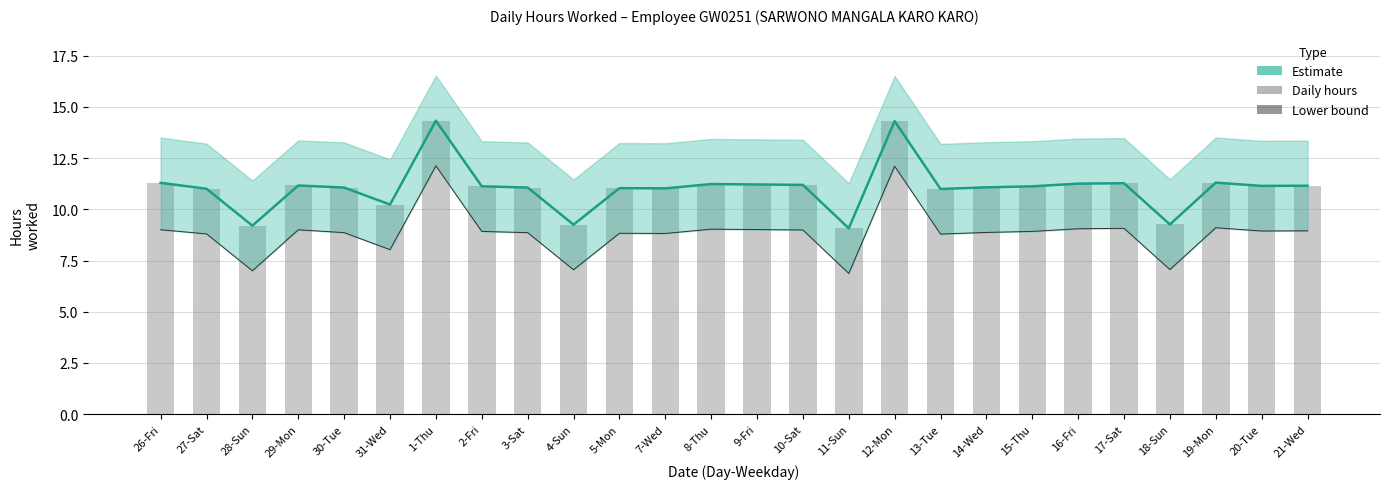

Where does the Lower bound series first go above 8?

26-Fri